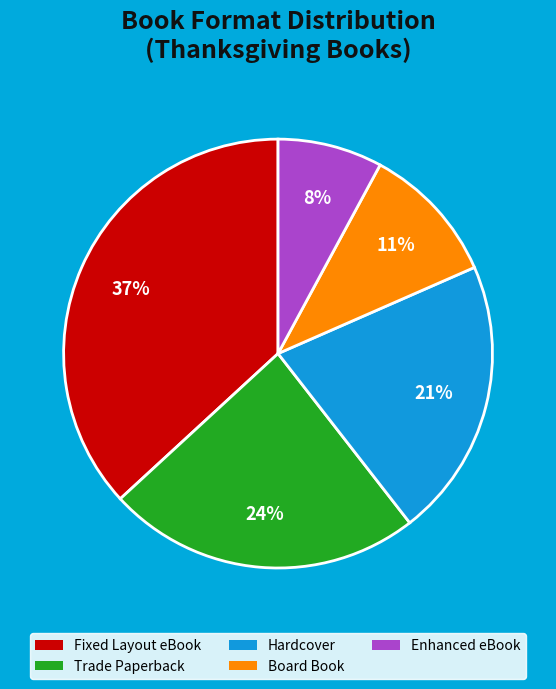

What percentage is the Fixed Layout eBook slice, to the nearest percent?

37%